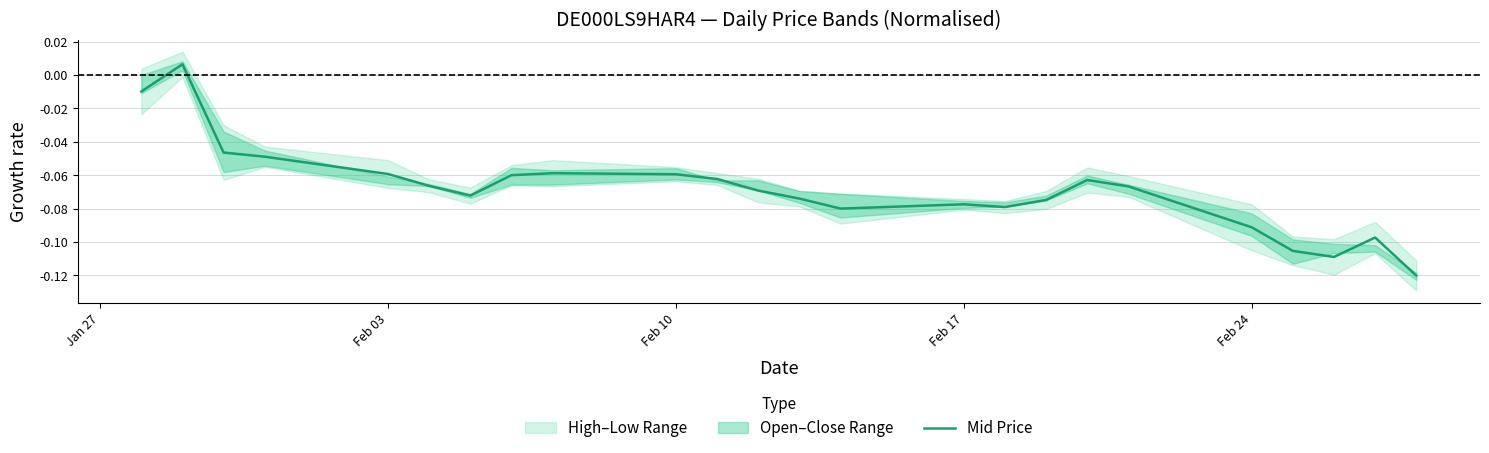

Read the value at Feb 03.

-0.1